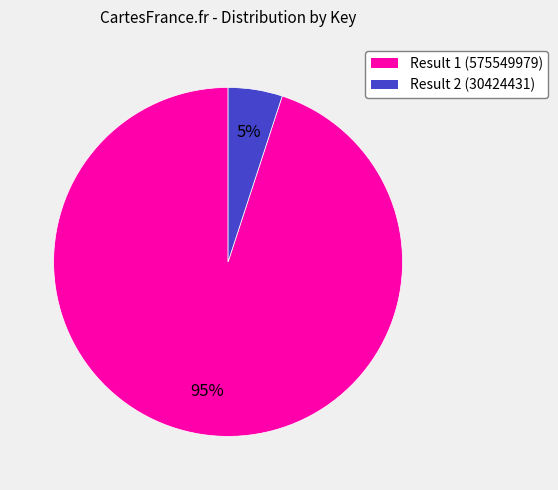

Which slice is the largest?

Result 1 (575549979)